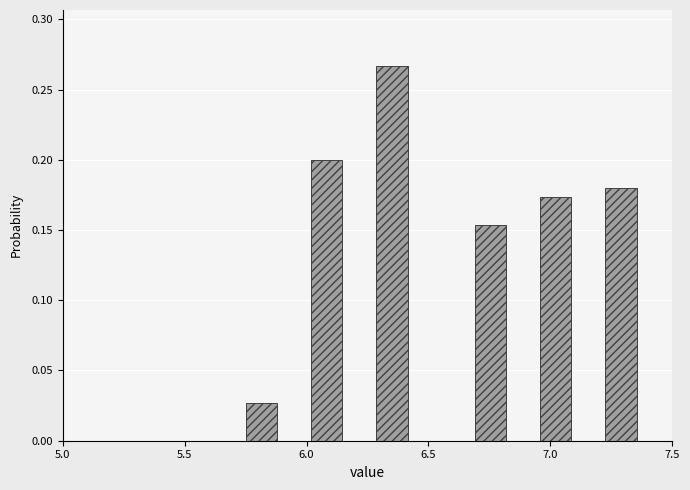

Read against the x-axis, roughly where is the centre of the tallest bar?

6.35